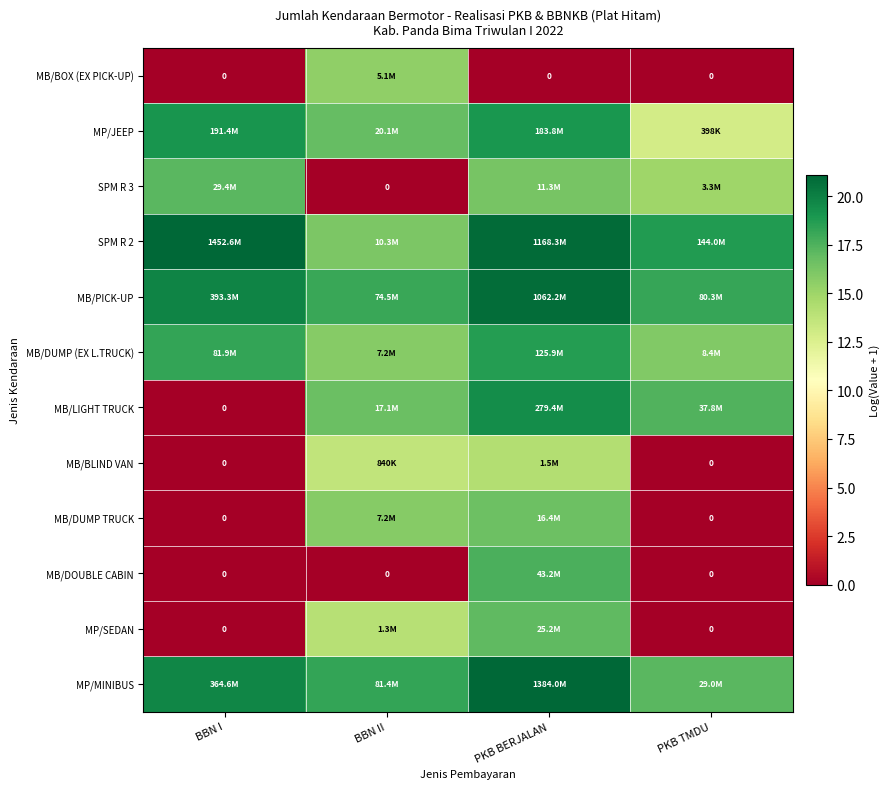

What is the spread (max minus min) of values at PKB BERJALAN?

21.0